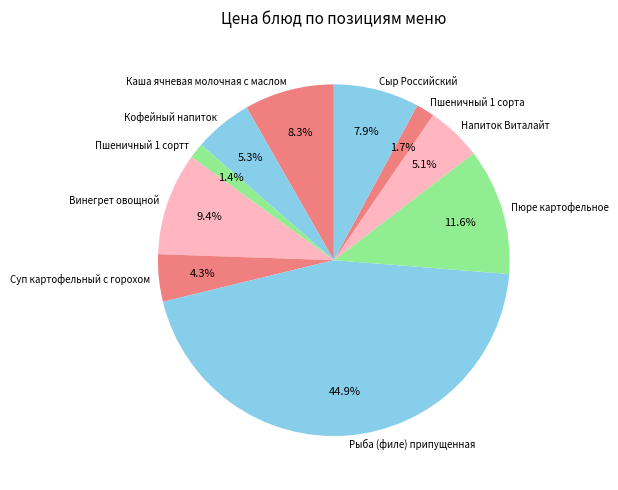

To the nearest percent, what percentage of the pie is Напиток Виталайт?

5%